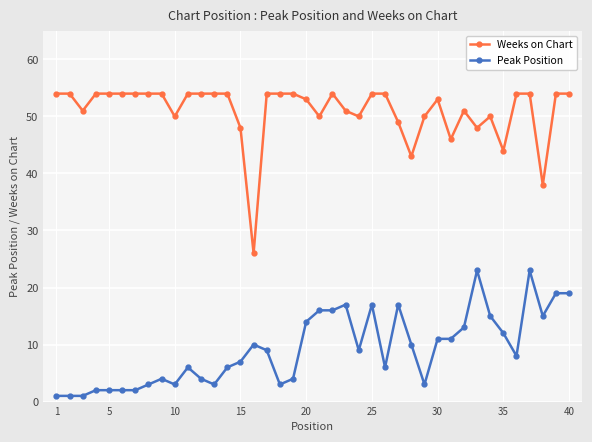

True or false: Peak Position has more than 1 points higher than both neighbors.

True